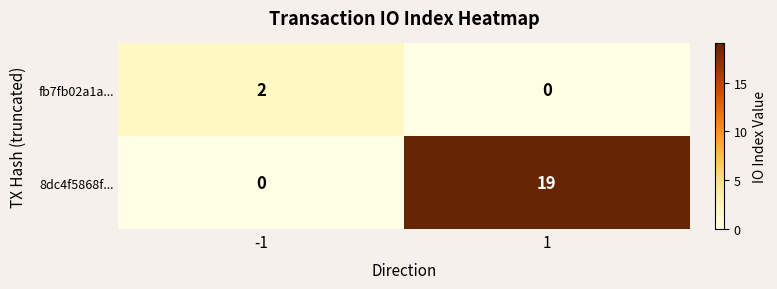

What is the spread (max minus min) of values at -1?

2